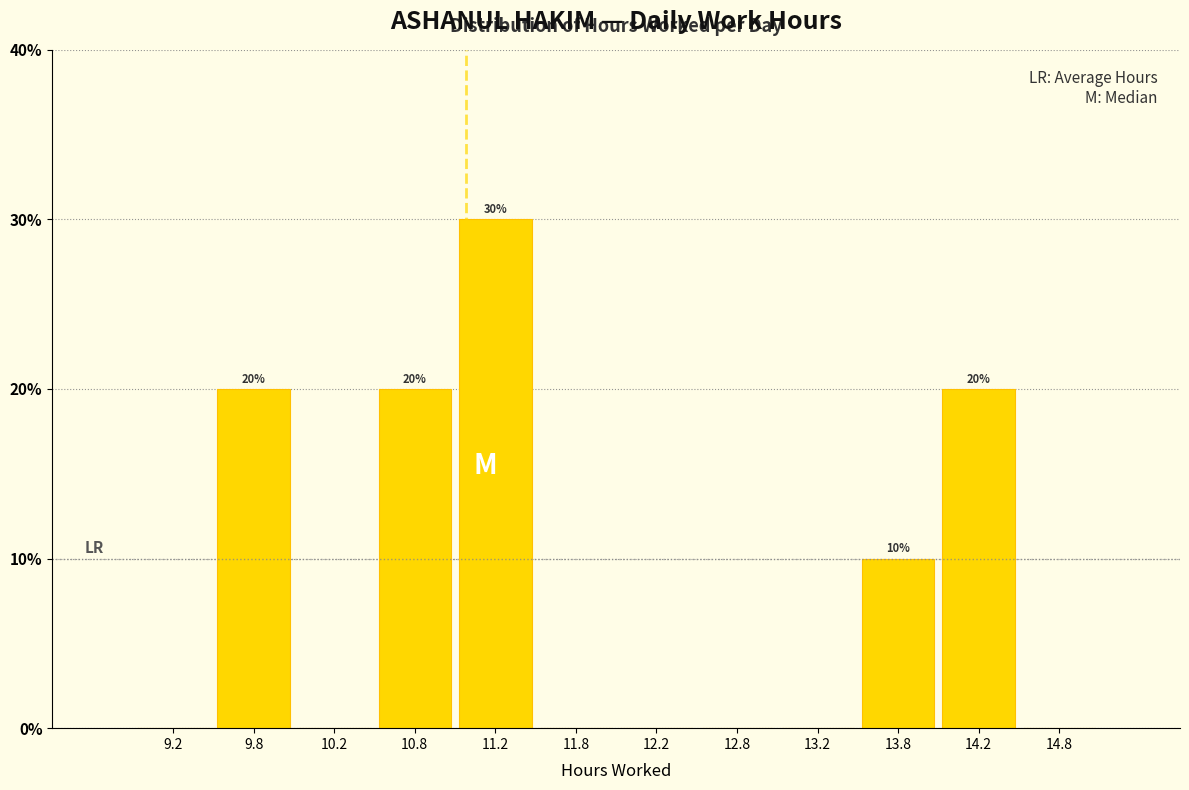

Which range on the x-axis has the tallest bar?

11.0 to 11.5